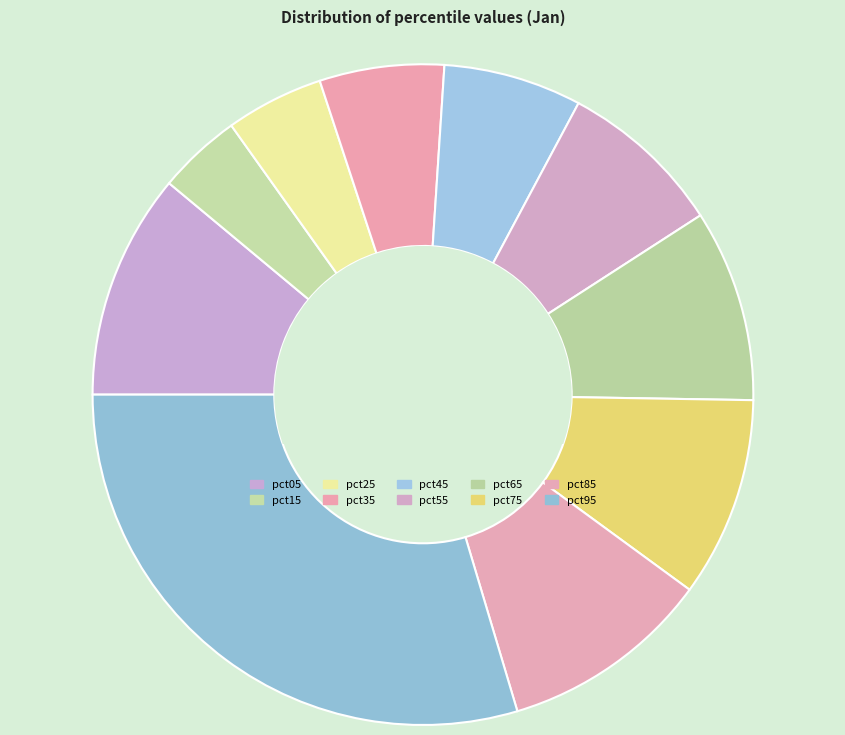

Does pct55 represent more than half of the total?

No